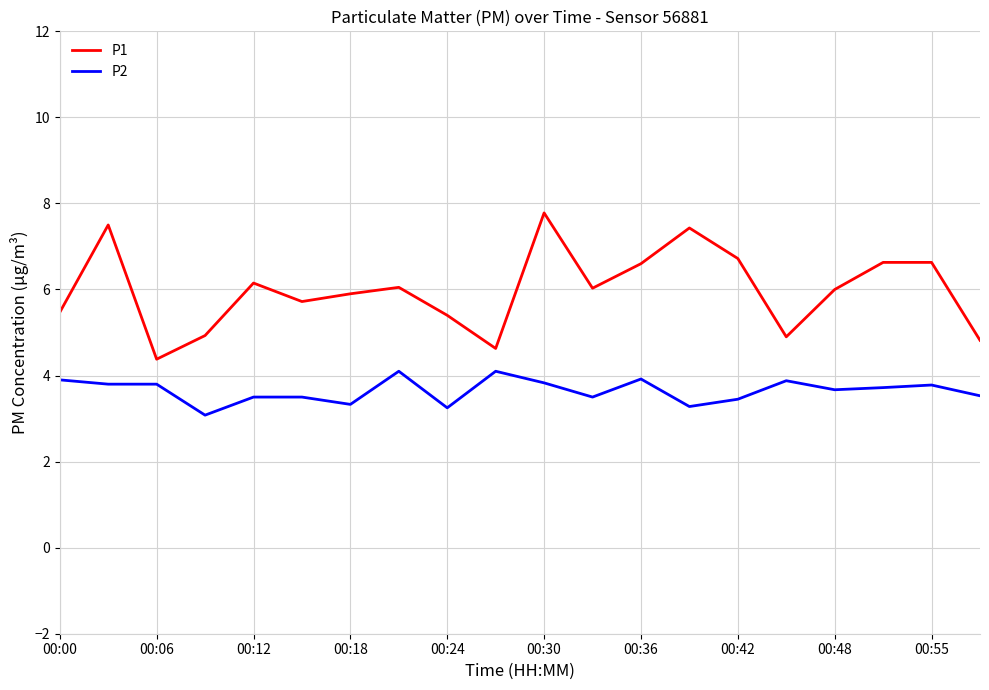

Which series has the largest total across all categories?

P1